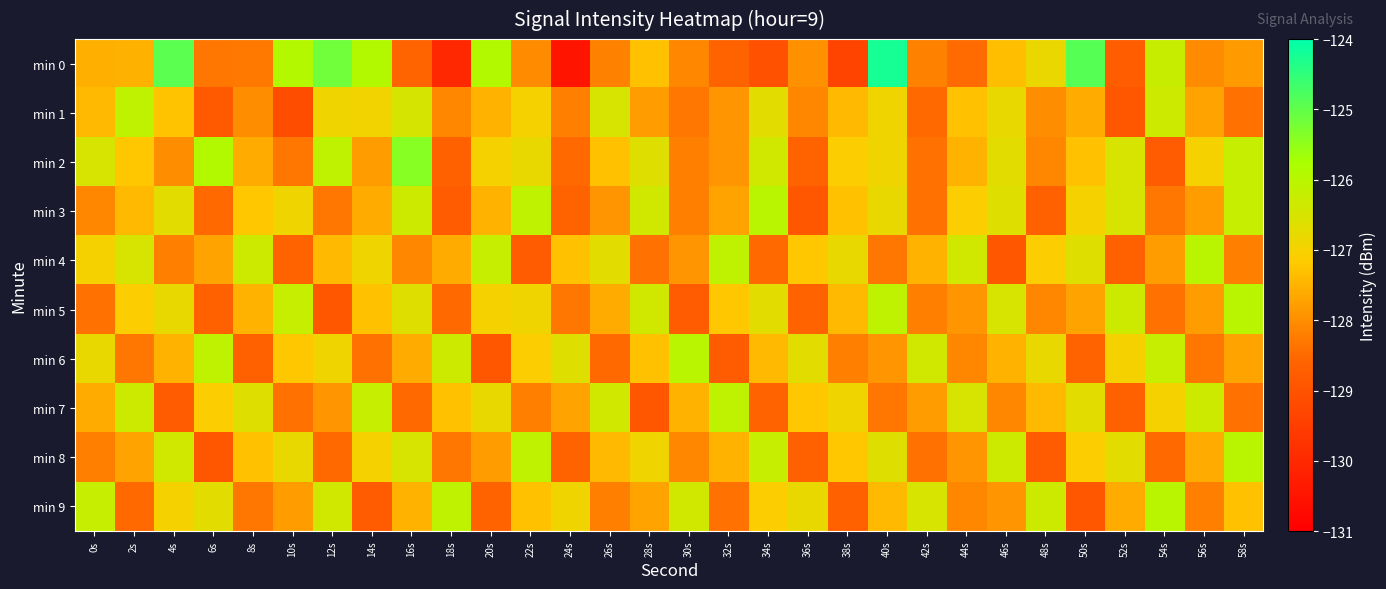

Reading left to right, list all the values displayed in this chart.

min 0: 0s=-127.5	2s=-127.5	4s=-124.9	6s=-128.3	8s=-128.3	10s=-125.9	12s=-125.2	14s=-125.9	16s=-128.6	18s=-130.0	20s=-125.9	22s=-128.0	24s=-130.5	26s=-128.2	28s=-127.3	30s=-128.1	32s=-128.6	34s=-129.1	36s=-128.0	38s=-129.3	40s=-124.2	42s=-128.2	44s=-128.5	46s=-127.3	48s=-126.8	50s=-124.9	52s=-128.7	54s=-126.2	56s=-128.0	58s=-127.8
min 1: 0s=-127.4	2s=-126.1	4s=-127.3	6s=-128.8	8s=-128.0	10s=-129.1	12s=-126.9	14s=-126.9	16s=-126.5	18s=-128.1	20s=-127.5	22s=-127.0	24s=-128.2	26s=-126.5	28s=-127.8	30s=-128.3	32s=-127.9	34s=-126.7	36s=-128.1	38s=-127.4	40s=-126.9	42s=-128.5	44s=-127.3	46s=-126.8	48s=-128.0	50s=-127.6	52s=-128.9	54s=-126.3	56s=-127.7	58s=-128.4
min 2: 0s=-126.5	2s=-127.2	4s=-128.0	6s=-125.9	8s=-127.6	10s=-128.3	12s=-126.1	14s=-127.8	16s=-125.4	18s=-128.7	20s=-127.0	22s=-126.8	24s=-128.5	26s=-127.3	28s=-126.6	30s=-128.2	32s=-127.9	34s=-126.4	36s=-128.6	38s=-127.1	40s=-126.9	42s=-128.4	44s=-127.5	46s=-126.7	48s=-128.1	50s=-127.3	52s=-126.5	54s=-128.8	56s=-127.0	58s=-126.2
min 3: 0s=-128.1	2s=-127.4	4s=-126.7	6s=-128.5	8s=-127.2	10s=-126.9	12s=-128.3	14s=-127.6	16s=-126.3	18s=-128.8	20s=-127.5	22s=-126.1	24s=-128.6	26s=-127.9	28s=-126.4	30s=-128.2	32s=-127.7	34s=-126.0	36s=-128.9	38s=-127.3	40s=-126.8	42s=-128.4	44s=-127.1	46s=-126.6	48s=-128.7	50s=-127.0	52s=-126.5	54s=-128.3	56s=-127.8	58s=-126.2
min 4: 0s=-127.0	2s=-126.5	4s=-128.2	6s=-127.7	8s=-126.3	10s=-128.6	12s=-127.4	14s=-126.9	16s=-128.1	18s=-127.6	20s=-126.2	22s=-128.8	24s=-127.3	26s=-126.7	28s=-128.4	30s=-127.9	32s=-126.1	34s=-128.5	36s=-127.2	38s=-126.8	40s=-128.3	42s=-127.5	44s=-126.4	46s=-128.9	48s=-127.1	50s=-126.6	52s=-128.7	54s=-127.8	56s=-126.0	58s=-128.2
min 5: 0s=-128.4	2s=-127.1	4s=-126.8	6s=-128.7	8s=-127.5	10s=-126.2	12s=-128.9	14s=-127.3	16s=-126.6	18s=-128.5	20s=-127.0	22s=-126.9	24s=-128.3	26s=-127.6	28s=-126.4	30s=-128.8	32s=-127.2	34s=-126.7	36s=-128.6	38s=-127.4	40s=-126.1	42s=-128.2	44s=-127.9	46s=-126.5	48s=-128.1	50s=-127.7	52s=-126.3	54s=-128.4	56s=-127.8	58s=-126.0
min 6: 0s=-126.8	2s=-128.3	4s=-127.5	6s=-126.1	8s=-128.7	10s=-127.2	12s=-126.9	14s=-128.4	16s=-127.6	18s=-126.3	20s=-128.9	22s=-127.1	24s=-126.6	26s=-128.5	28s=-127.3	30s=-126.0	32s=-128.8	34s=-127.4	36s=-126.7	38s=-128.2	40s=-127.9	42s=-126.4	44s=-128.1	46s=-127.5	48s=-126.8	50s=-128.6	52s=-127.0	54s=-126.2	56s=-128.3	58s=-127.7
min 7: 0s=-127.6	2s=-126.3	4s=-128.8	6s=-127.1	8s=-126.6	10s=-128.4	12s=-127.9	14s=-126.2	16s=-128.5	18s=-127.3	20s=-126.8	22s=-128.2	24s=-127.7	26s=-126.4	28s=-128.9	30s=-127.5	32s=-126.1	34s=-128.6	36s=-127.2	38s=-126.9	40s=-128.3	42s=-127.8	44s=-126.5	46s=-128.1	48s=-127.4	50s=-126.7	52s=-128.7	54s=-127.0	56s=-126.3	58s=-128.4
min 8: 0s=-128.2	2s=-127.7	4s=-126.4	6s=-128.9	8s=-127.3	10s=-126.8	12s=-128.5	14s=-127.0	16s=-126.5	18s=-128.3	20s=-127.8	22s=-126.1	24s=-128.6	26s=-127.4	28s=-126.9	30s=-128.1	32s=-127.5	34s=-126.2	36s=-128.7	38s=-127.2	40s=-126.6	42s=-128.4	44s=-127.9	46s=-126.3	48s=-128.8	50s=-127.1	52s=-126.7	54s=-128.5	56s=-127.6	58s=-126.0
min 9: 0s=-126.2	2s=-128.5	4s=-127.0	6s=-126.7	8s=-128.3	10s=-127.8	12s=-126.4	14s=-128.8	16s=-127.5	18s=-126.1	20s=-128.6	22s=-127.3	24s=-126.9	26s=-128.2	28s=-127.7	30s=-126.4	32s=-128.4	34s=-127.1	36s=-126.8	38s=-128.7	40s=-127.4	42s=-126.5	44s=-128.1	46s=-127.9	48s=-126.3	50s=-128.9	52s=-127.6	54s=-126.0	56s=-128.2	58s=-127.3